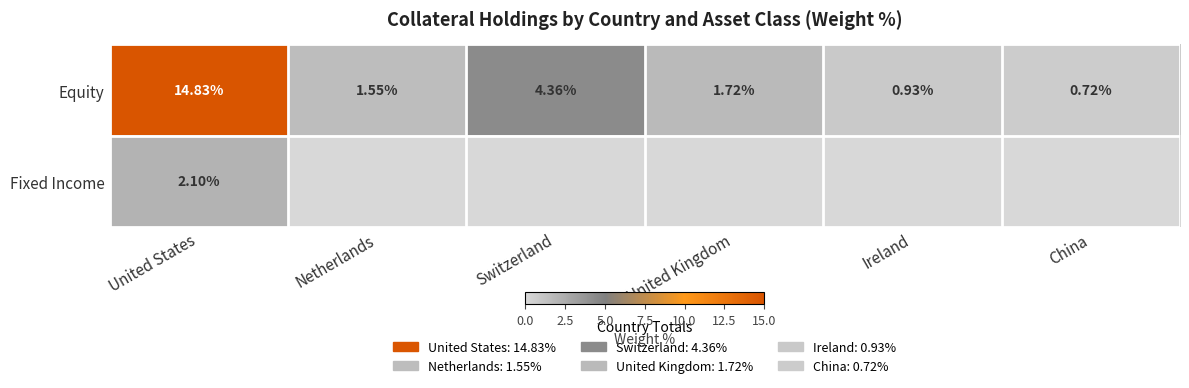

List the labels in order of Equity value, smallest first.

China, Ireland, Netherlands, United Kingdom, Switzerland, United States